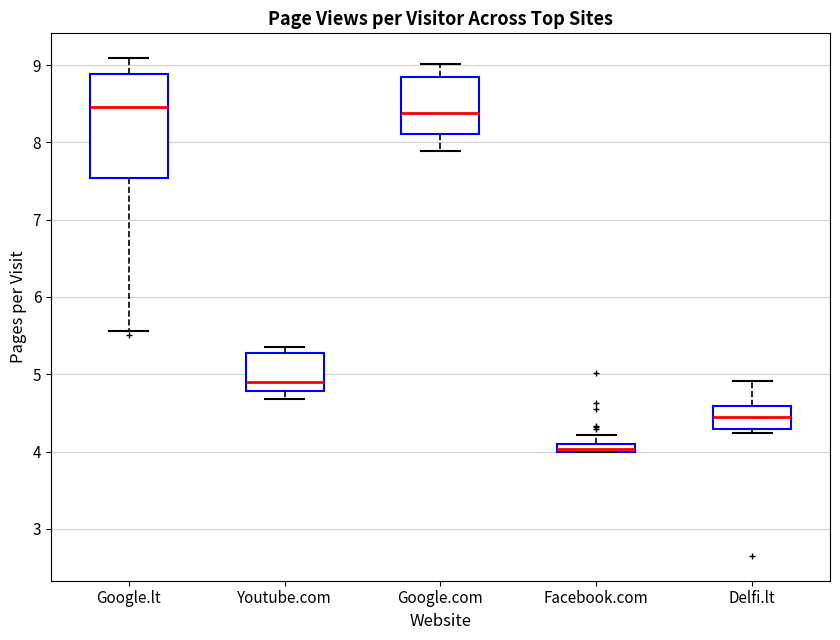

Which box's median line is the lowest?

Facebook.com